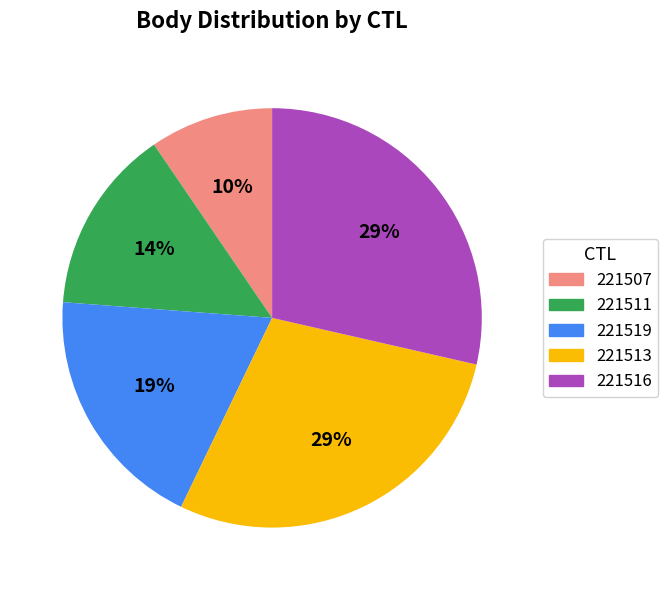

Approximately how many times larger is the value at 221516 compared to 221513?

1.0